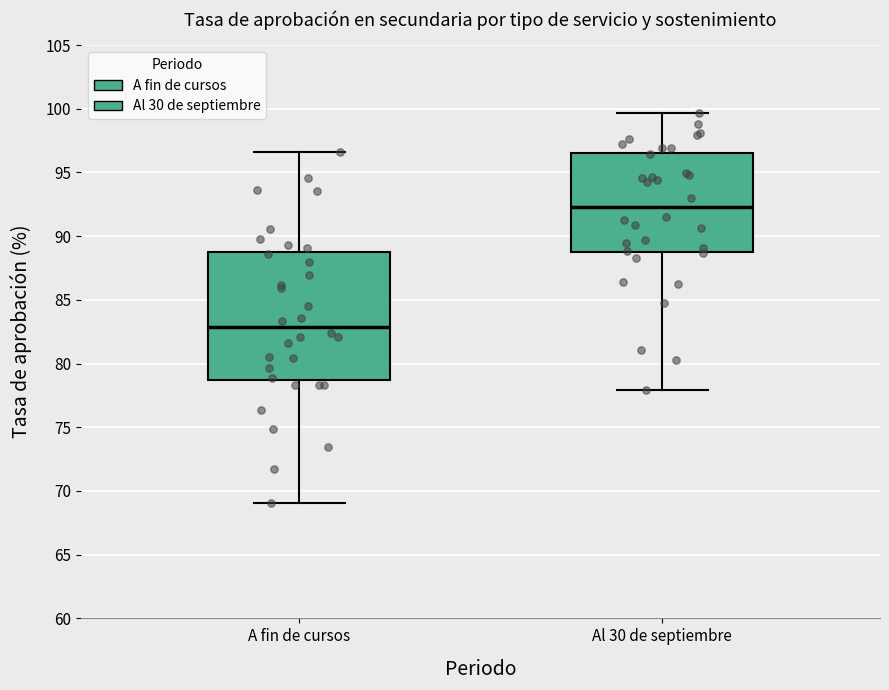

Reading left to right, transcribe this box plot: for each box, give where its median line is, the range the box spans, and where its two whiskers end, as read against the y-axis. The values are not printed on the chart, so give them approximately, as read against the axis.

A fin de cursos: median 83.0, box 78.5 to 88.5, whiskers 69.0 to 96.5
Al 30 de septiembre: median 92.5, box 89.0 to 96.5, whiskers 78.0 to 99.5